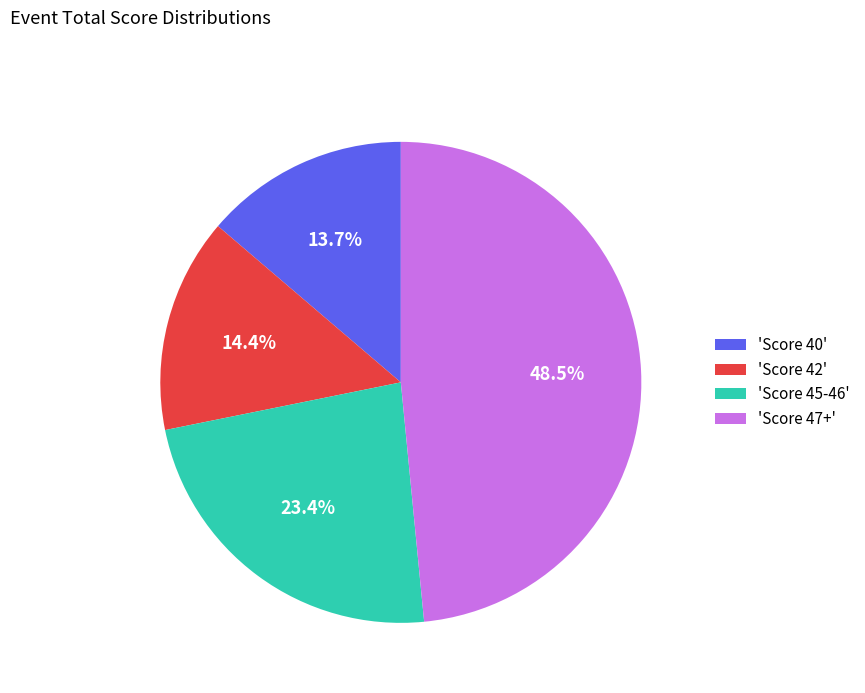

Count the number of slices in the pie.

4